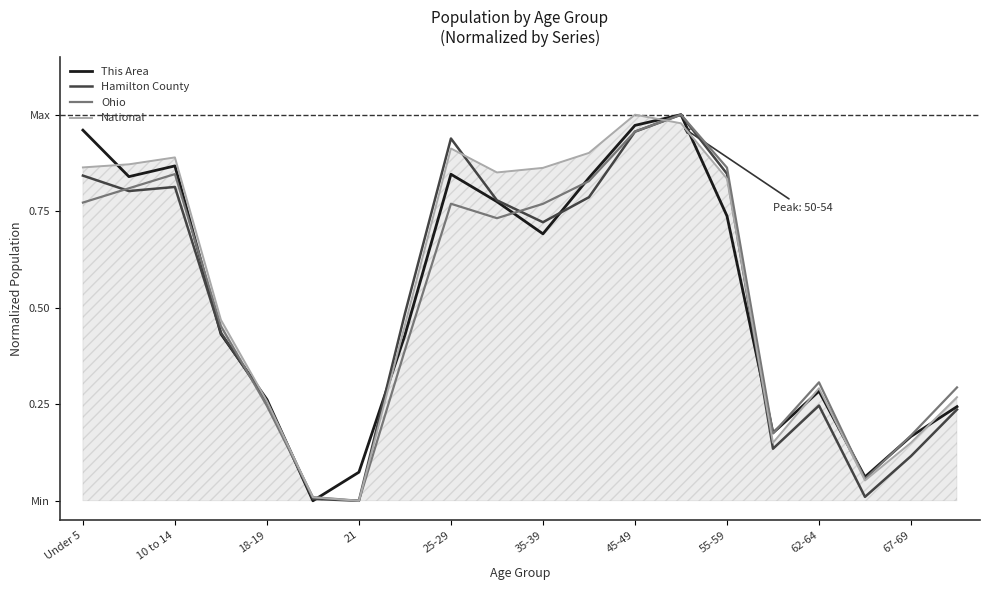

What are all the series names shown in the legend?

This Area, Hamilton County, Ohio, National